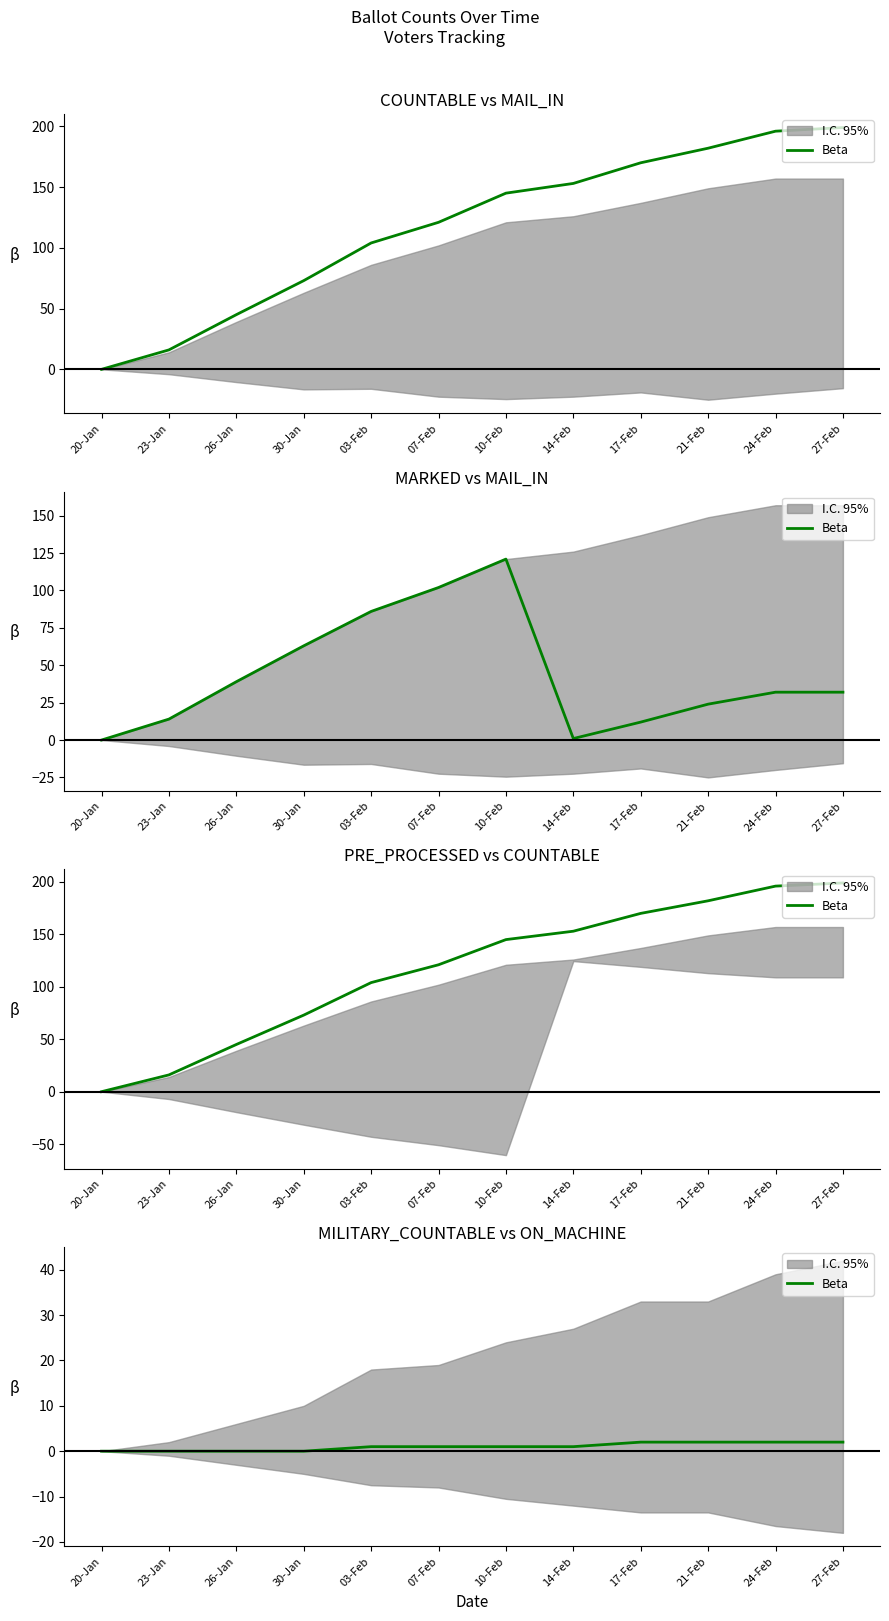

What is the difference between the values at 20-Jan and 21-Feb?

2